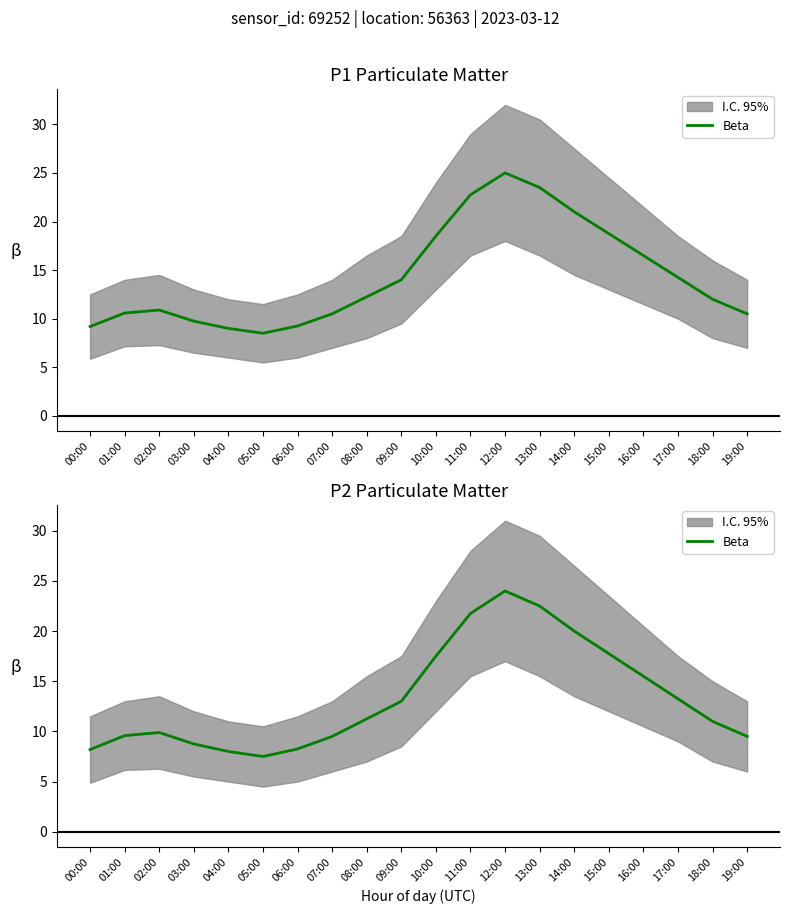

Which has a higher value, 01:00 or 05:00?

01:00